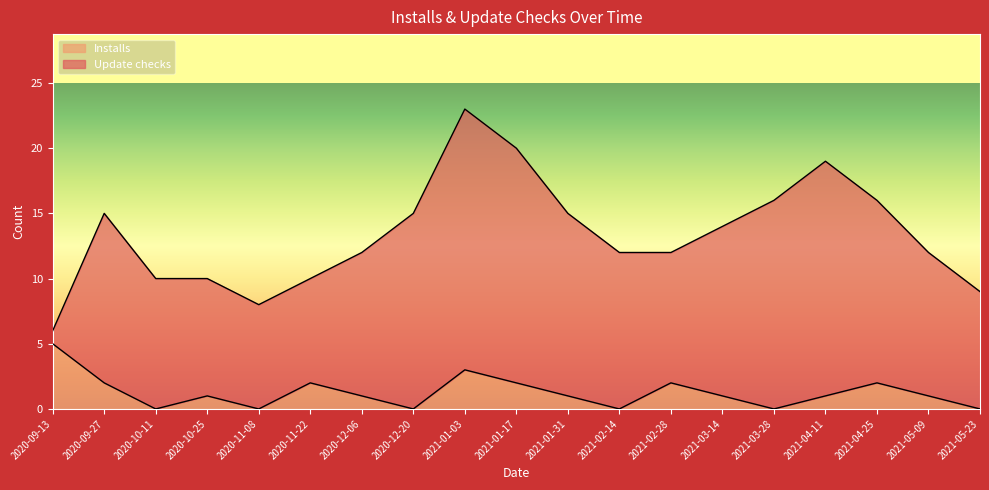

True or false: the data shows 2 at 2020-09-27.

True